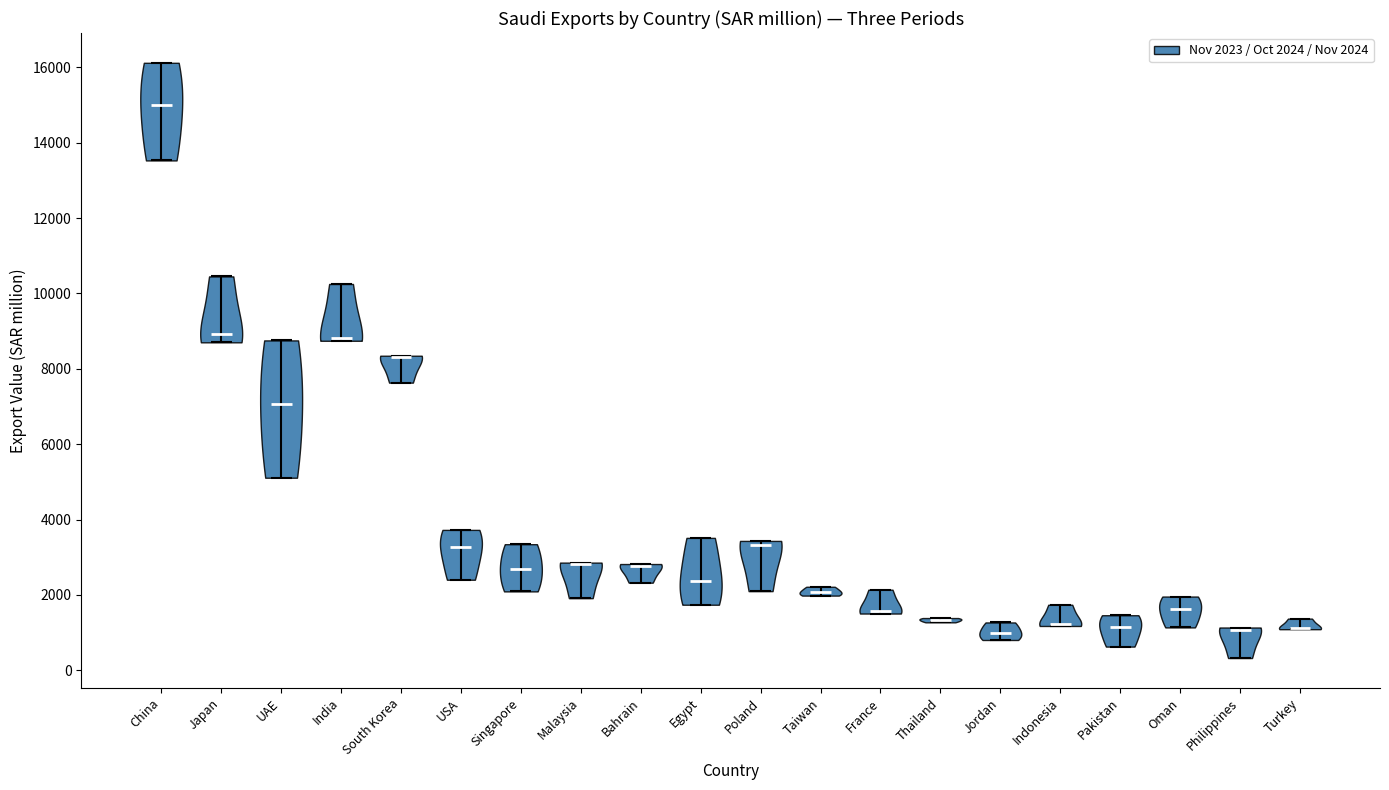

Where does the median line of the violin for Jordan sit on the y-axis? The values are not printed on the chart, so give them approximately, as read against the axis.

1000